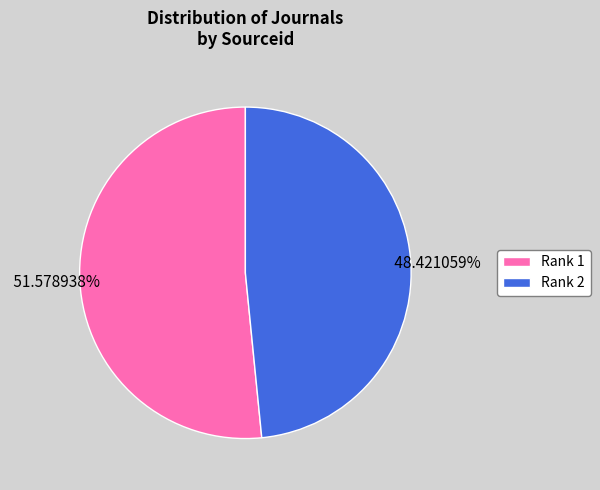

How many segments does this pie chart have?

2